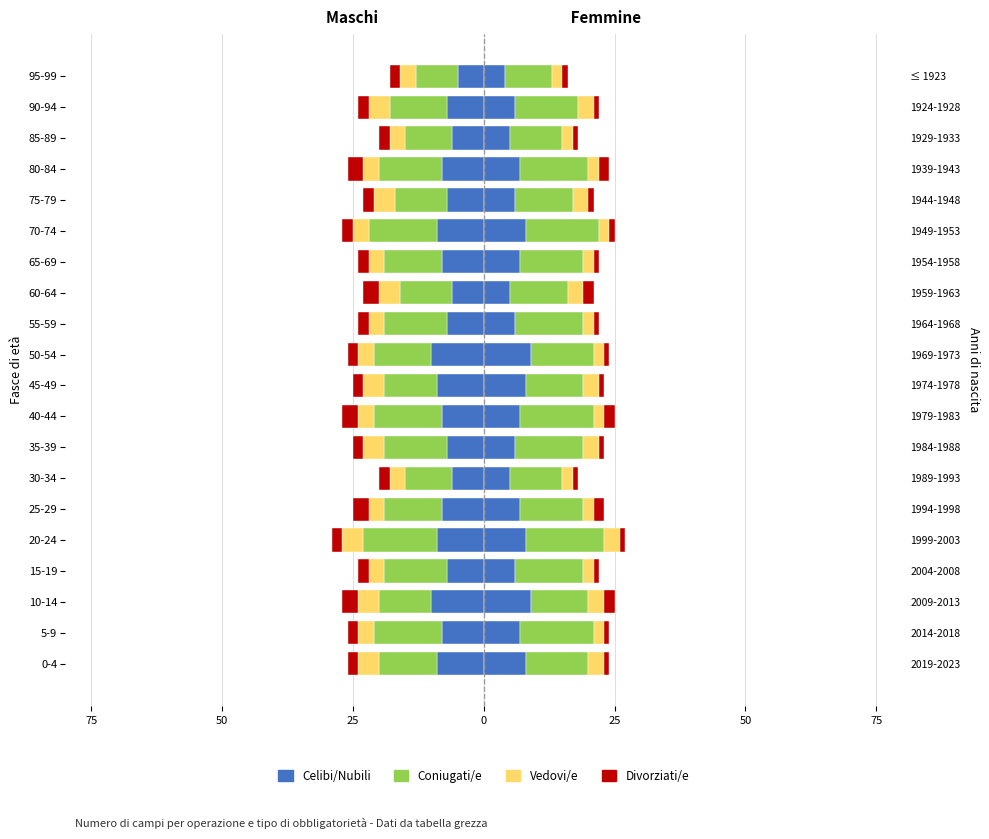

What is the total value across all series at 15-19?

-24